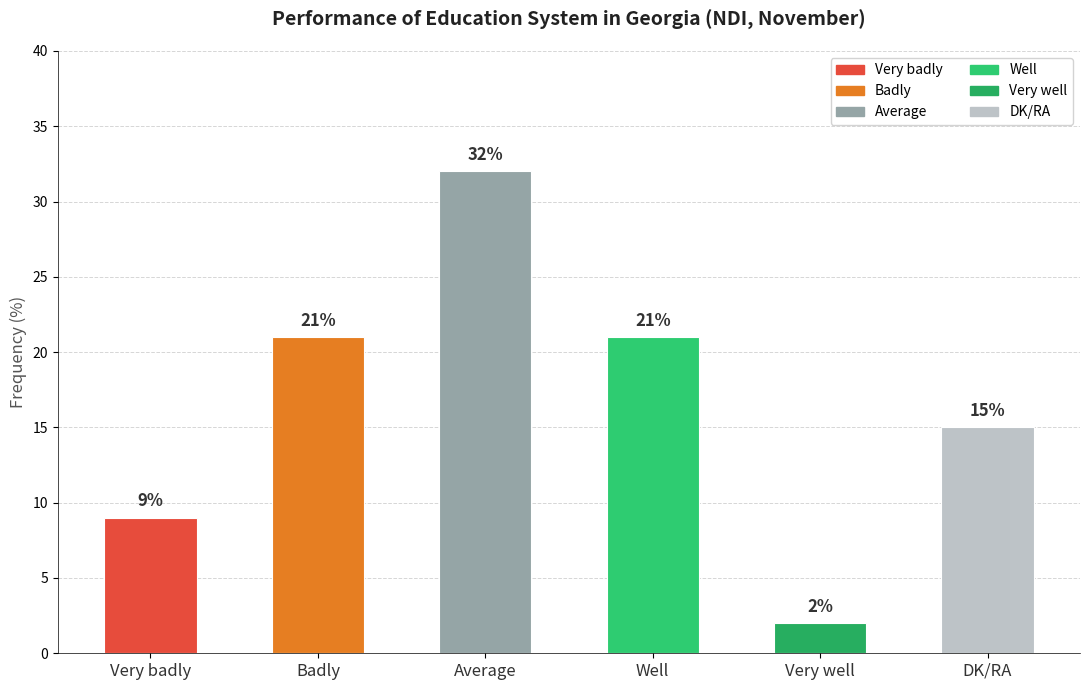

What is the difference between the maximum and minimum values?

30